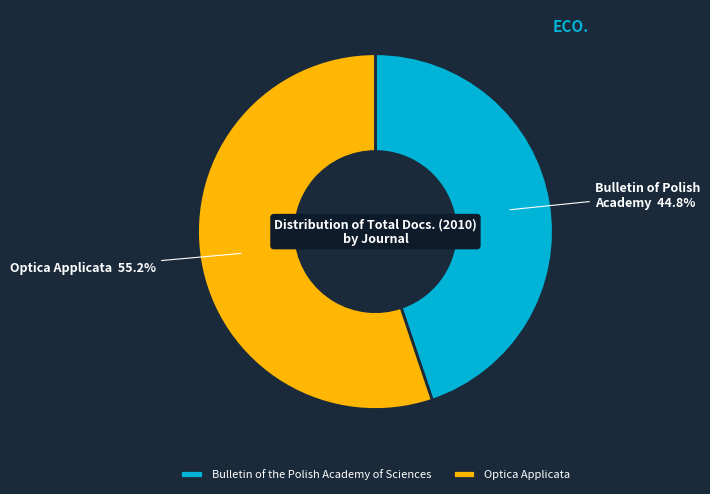

To the nearest percent, what is the combined percentage of Optica Applicata and Bulletin of the Polish Academy of Sciences?

100%